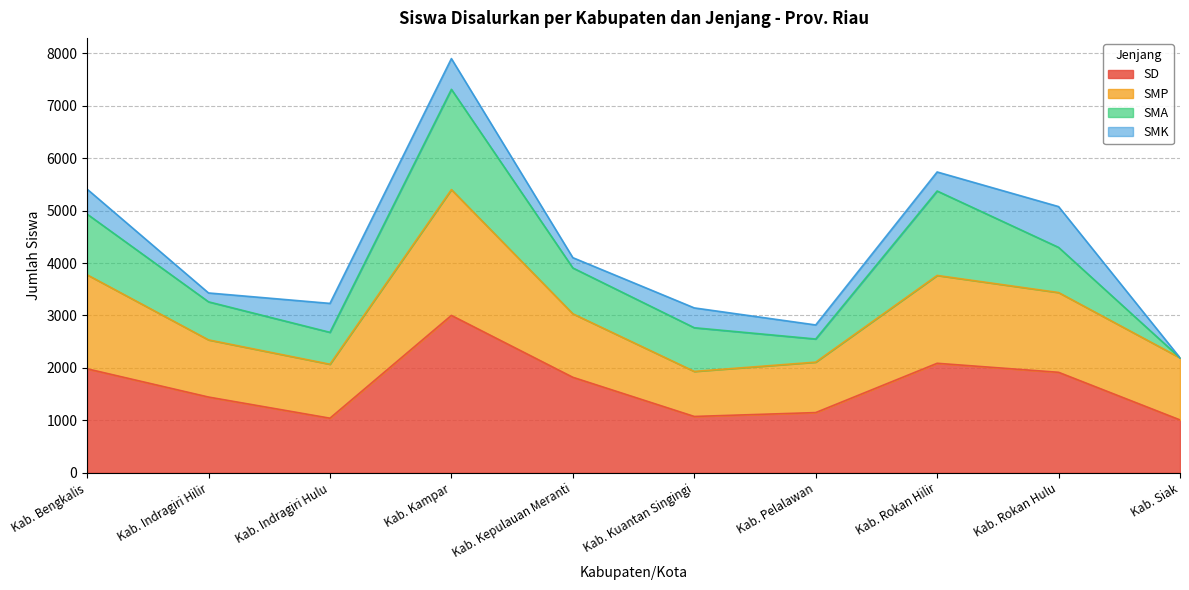

At which category is the sum across all series the highest?

Kab. Kampar